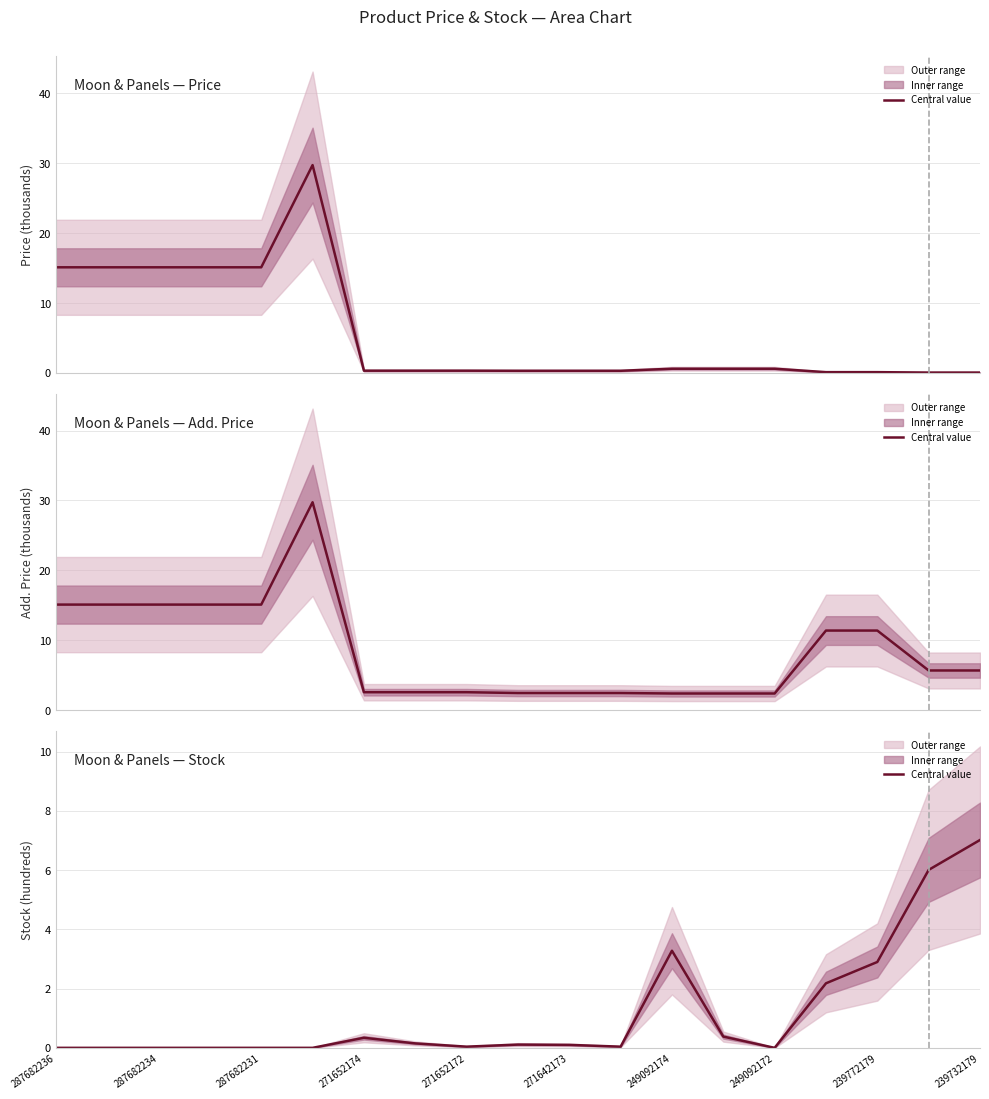

What is the label of the 3rd point from the left?

287682234